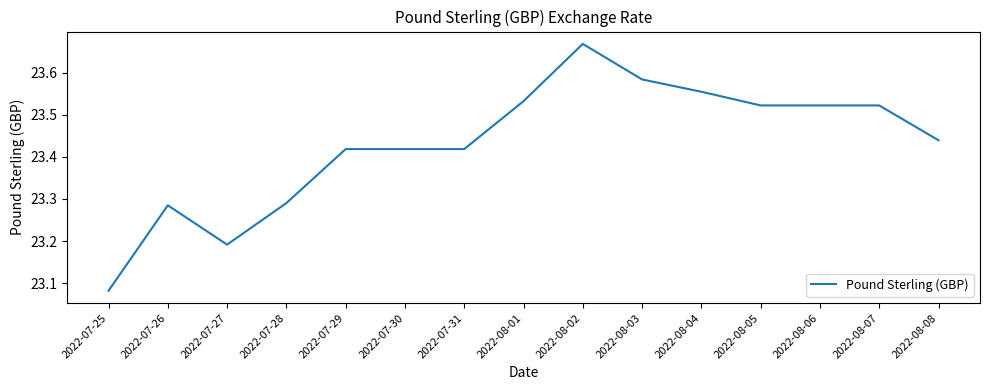

Where is the data nearest to the value 23?

2022-07-25